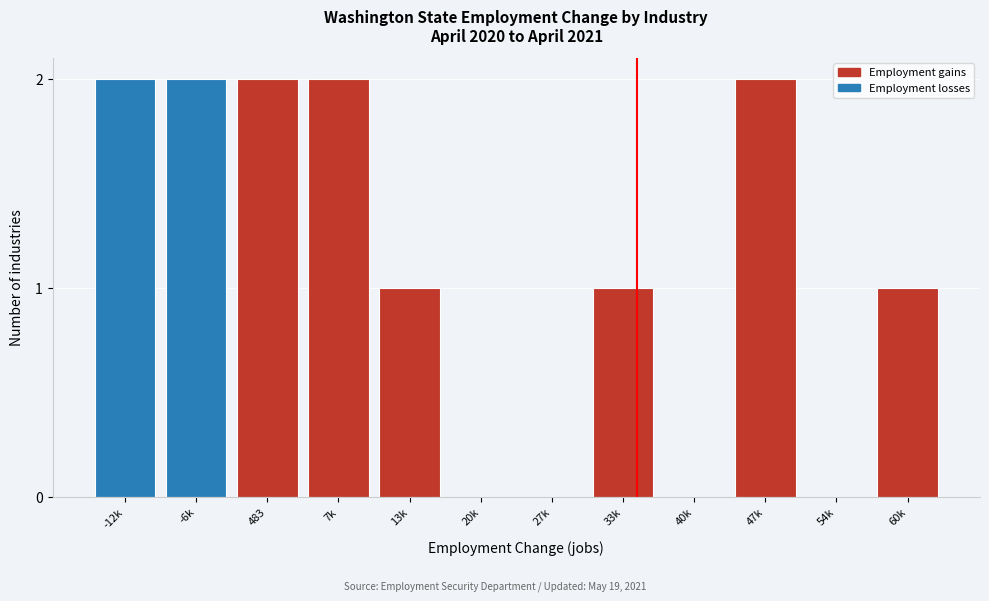

Reading left to right, what are all the values shown in this chart?

-12k=2	-6k=2	483=2	7k=2	13k=1	20k=0	27k=0	33k=1	40k=0	47k=2	54k=0	60k=1